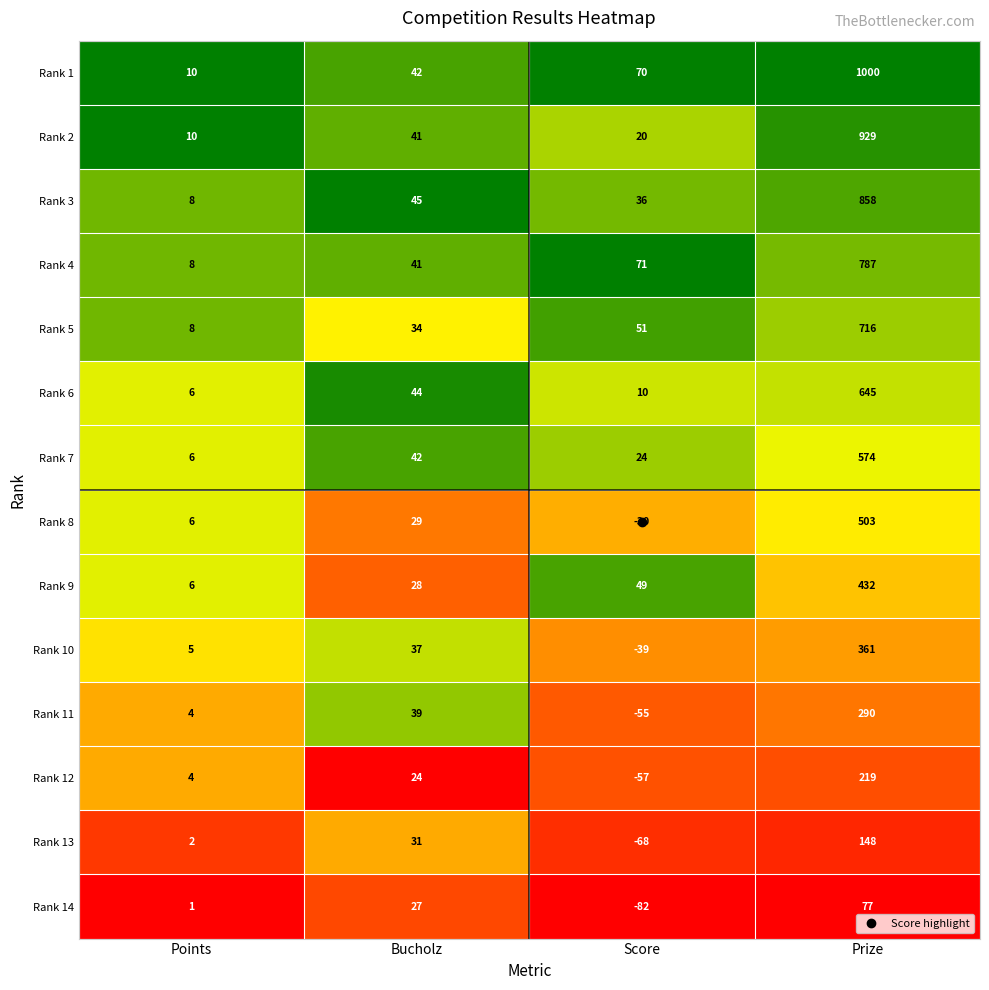

At which category does the chart reach its minimum across all series?

Score